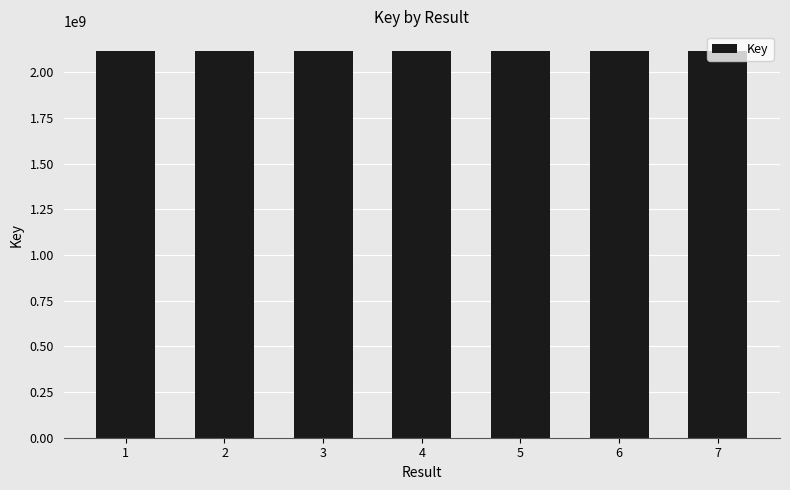

What is the smallest value displayed?

2117852519